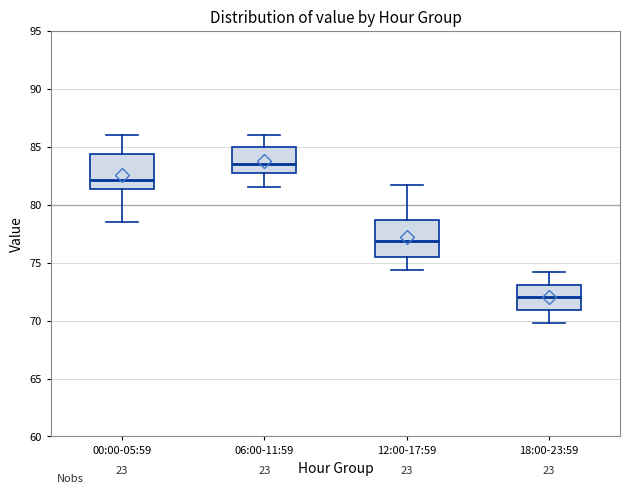

Where does the lower whisker of the box for 06:00-11:59 end on the y-axis? The values are not printed on the chart, so give them approximately, as read against the axis.

81.5